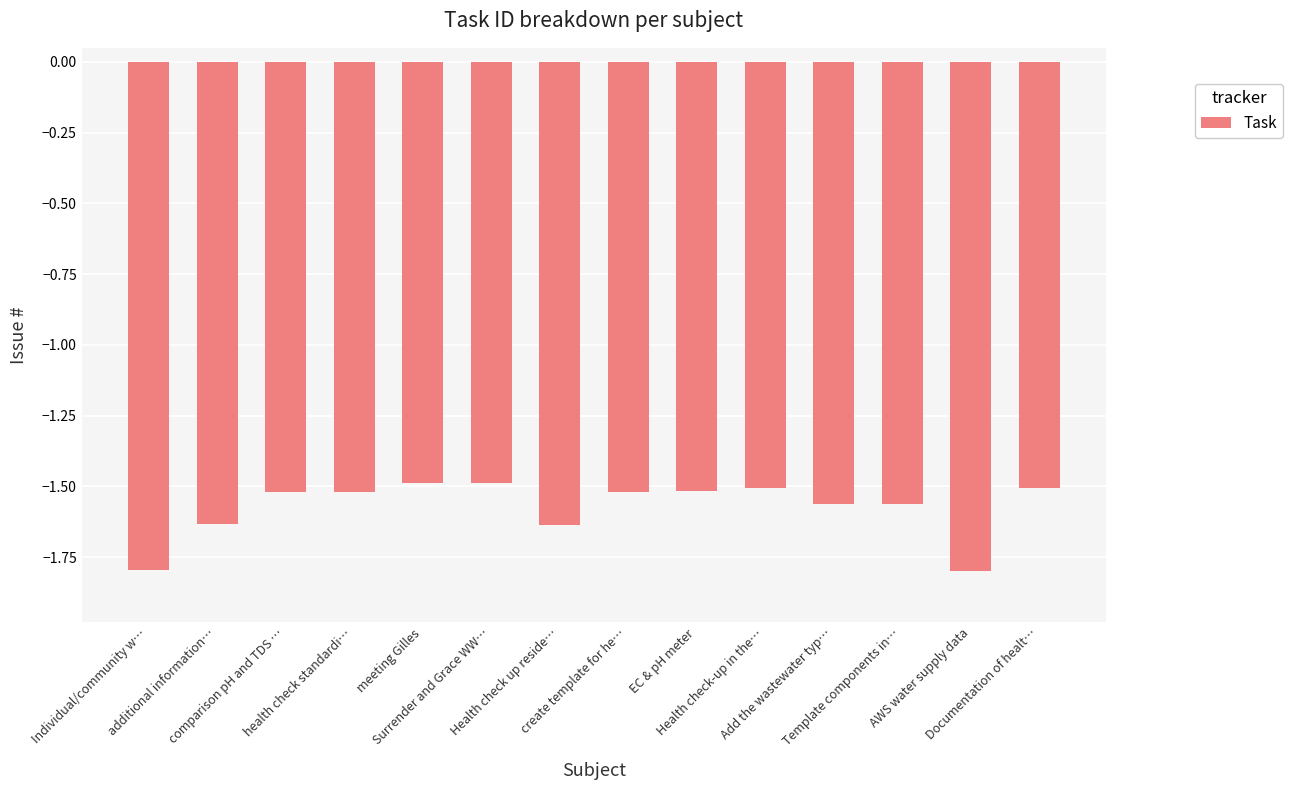

Between meeting Gilles and Health check up reside…, which is larger?

meeting Gilles